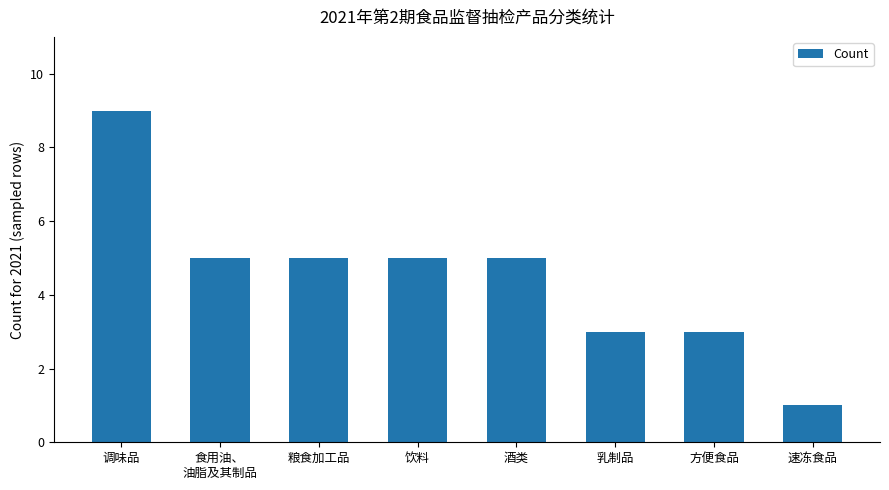

What is the difference between the values at 粮食加工品 and 调味品?

4